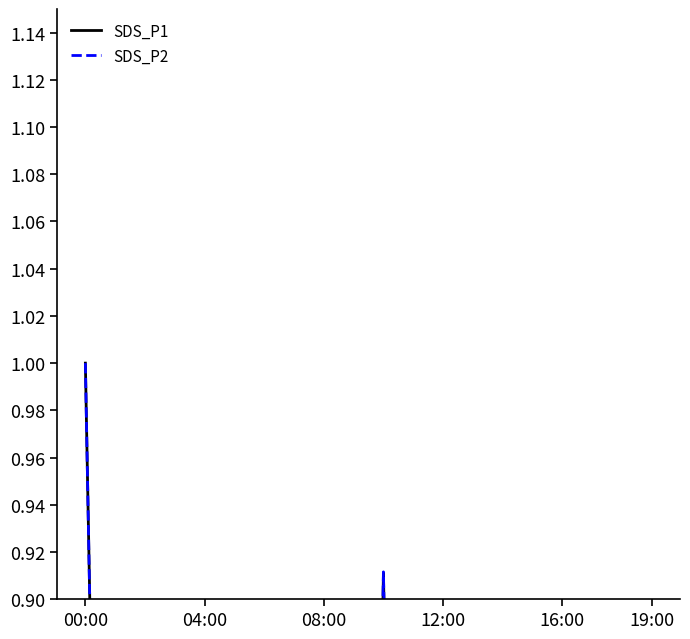

What is the average value of the SDS_P2 series?

0.3